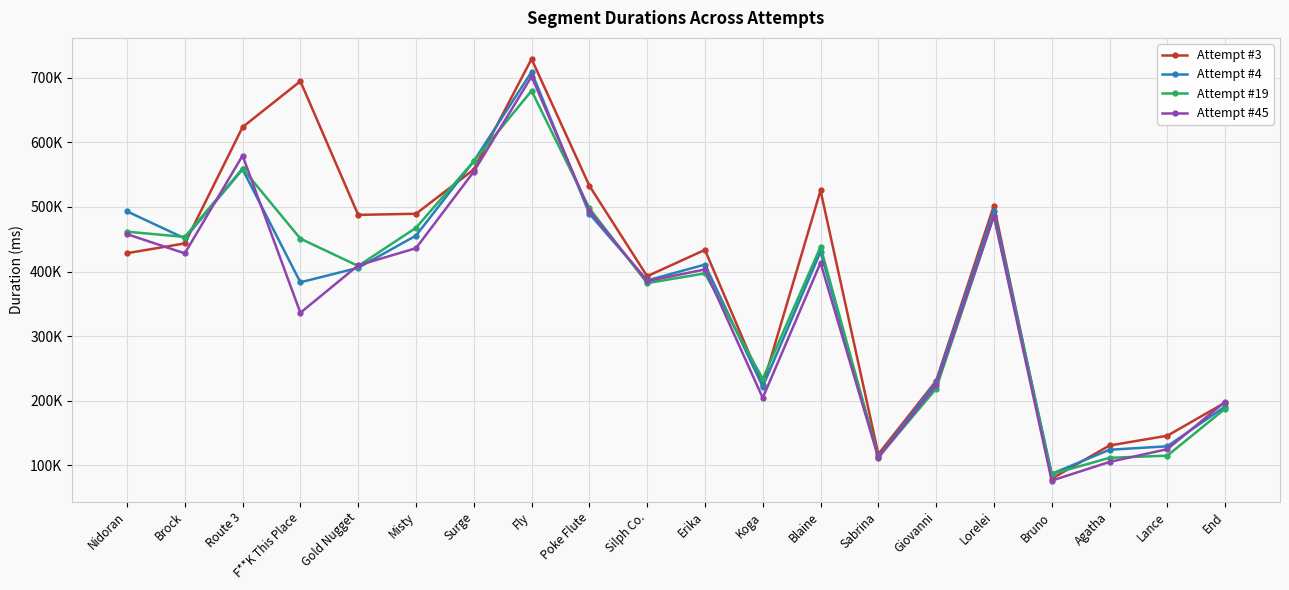

Does the chart have visible grid lines?

Yes